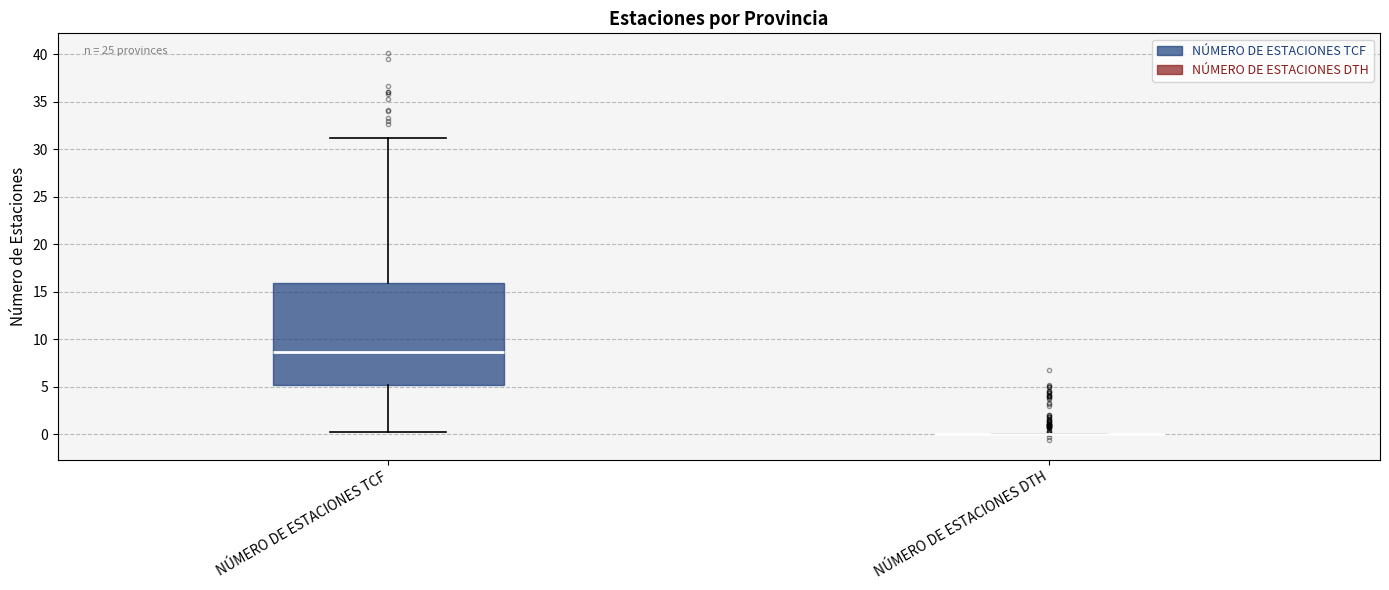

Which box is the tallest, from its lower edge to its upper edge?

NÚMERO DE ESTACIONES TCF